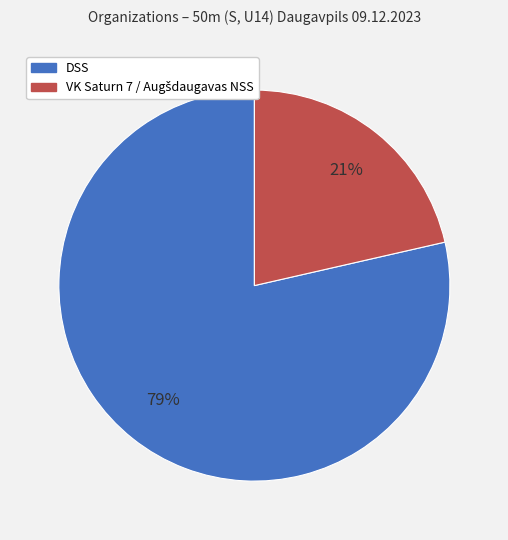

Which category has the biggest portion of the pie?

DSS